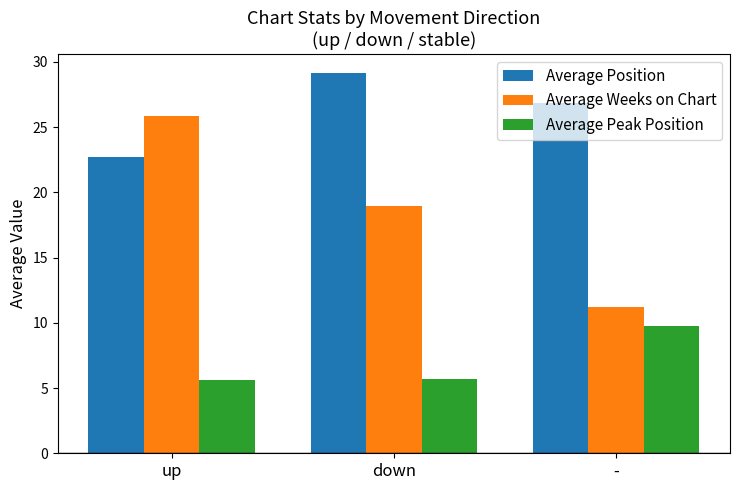

Read the Average Weeks on Chart value at down.

18.9